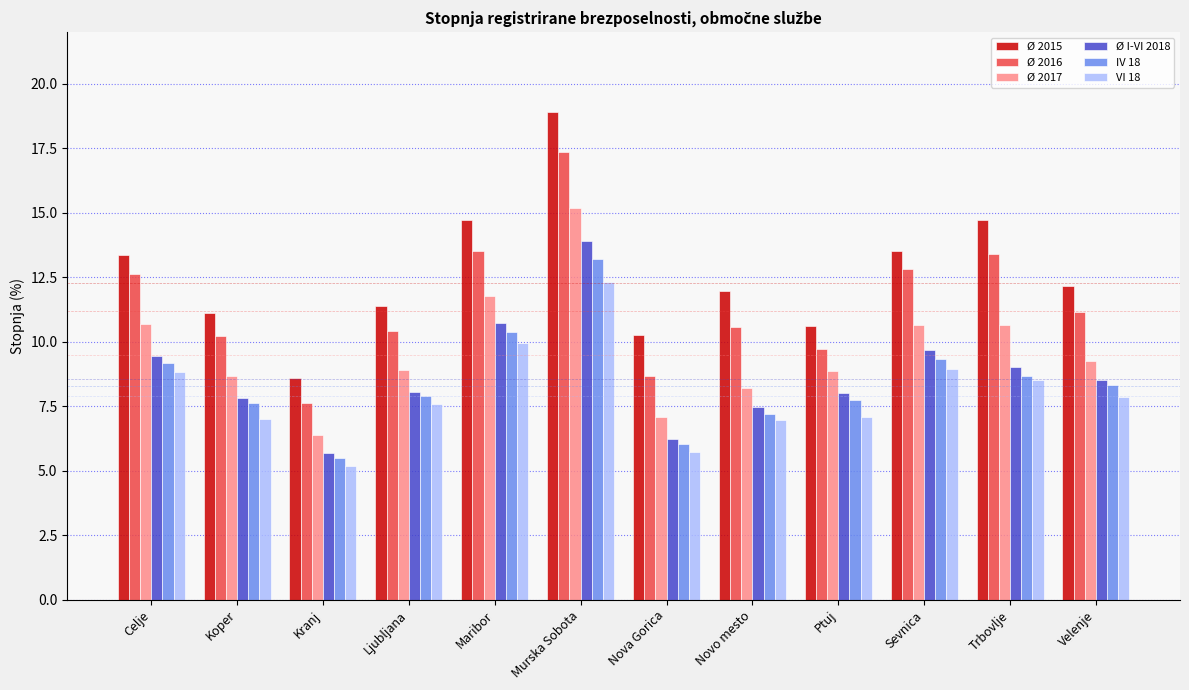

What is the total value across all series at Murska Sobota?

90.9